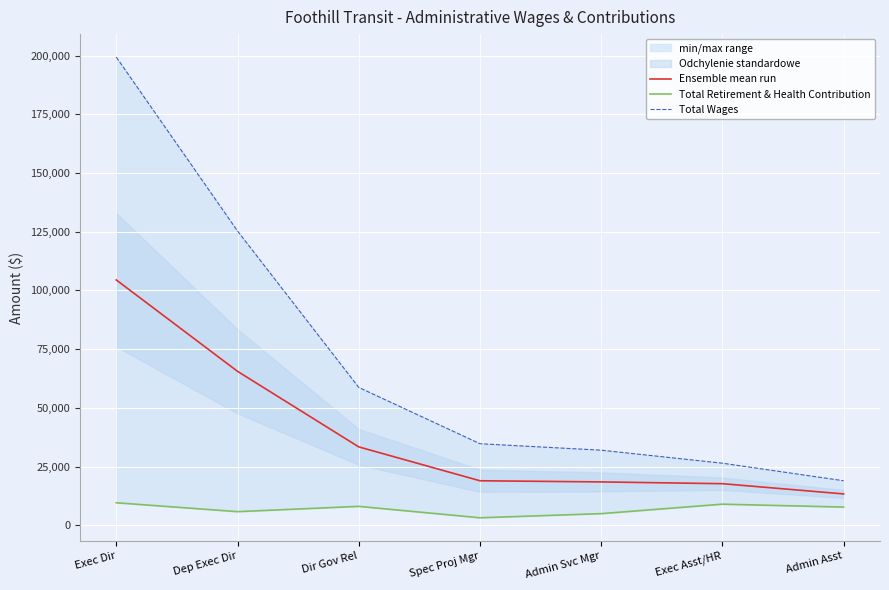

At which label does Total Wages reach its peak?

Exec Dir